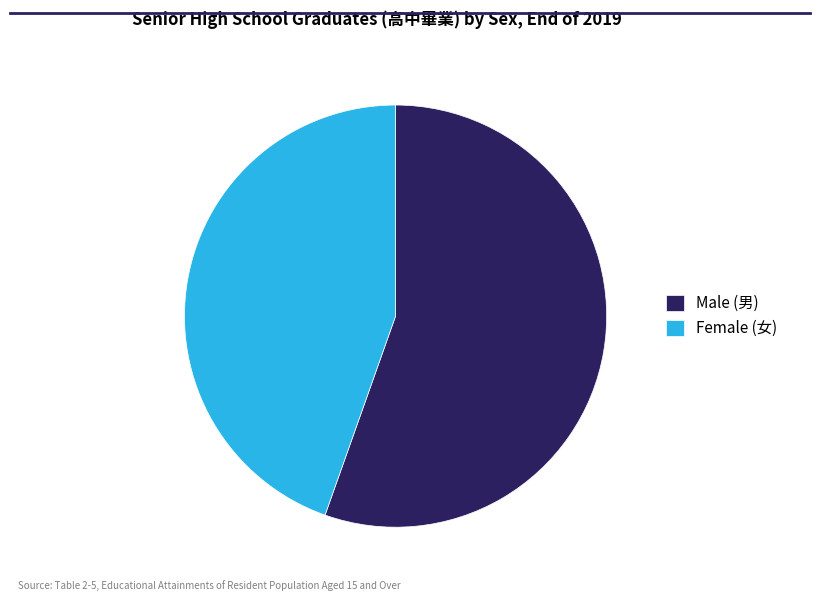

How many slices are in this pie chart?

2